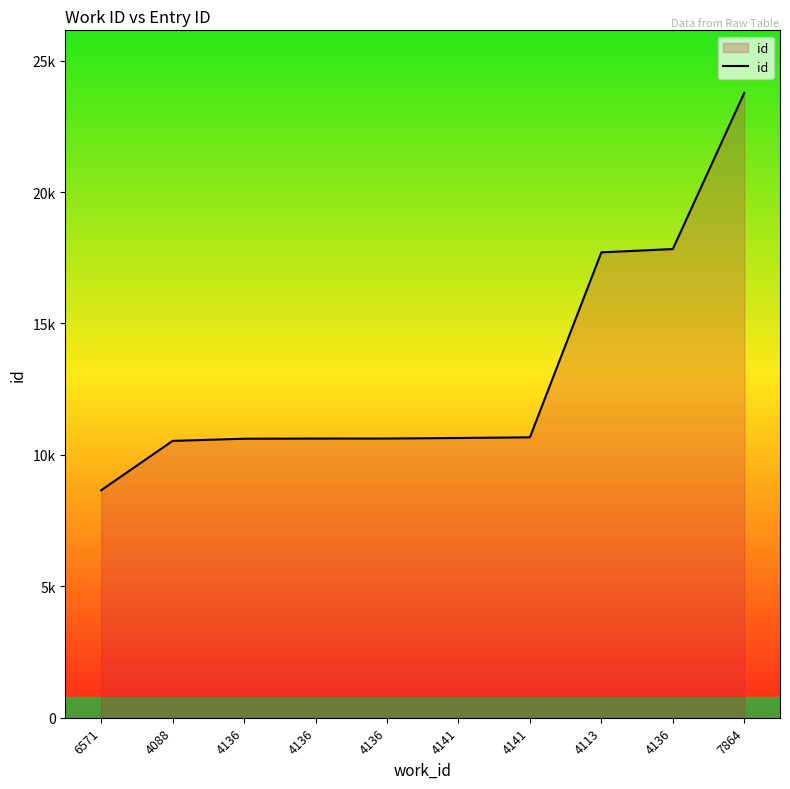

What is the change in value from 4088 to 4136?

+7299